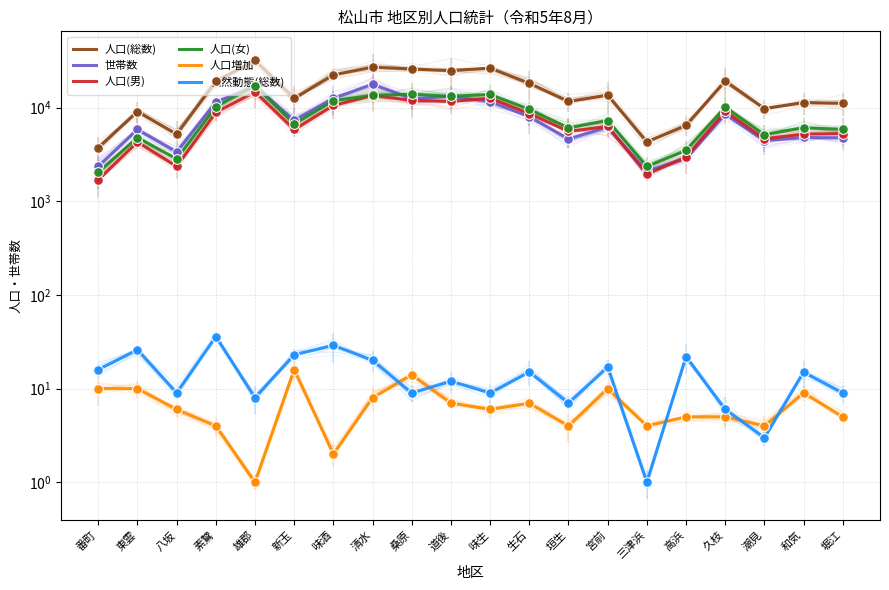

What position from the left is 久枝?

17